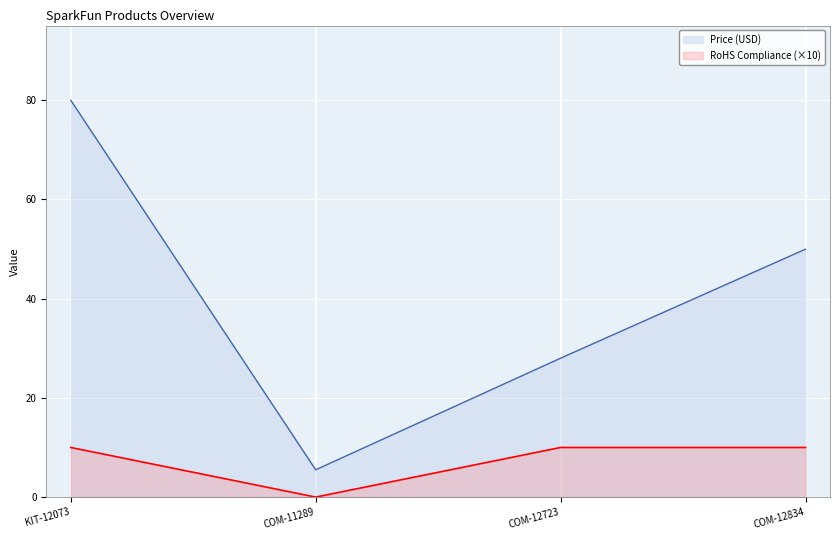

True or false: Price (USD) and RoHS Compliance cross at least once.

False